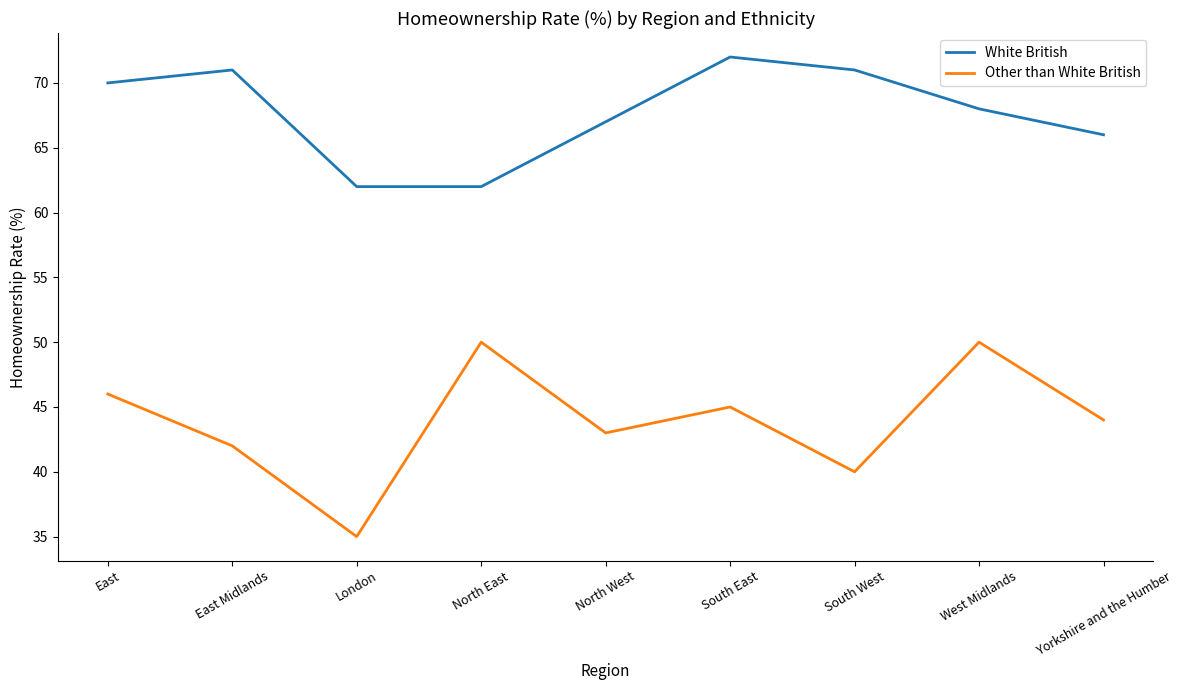

Is the value of White British at Yorkshire and the Humber greater than the value of Other than White British at North West?

Yes